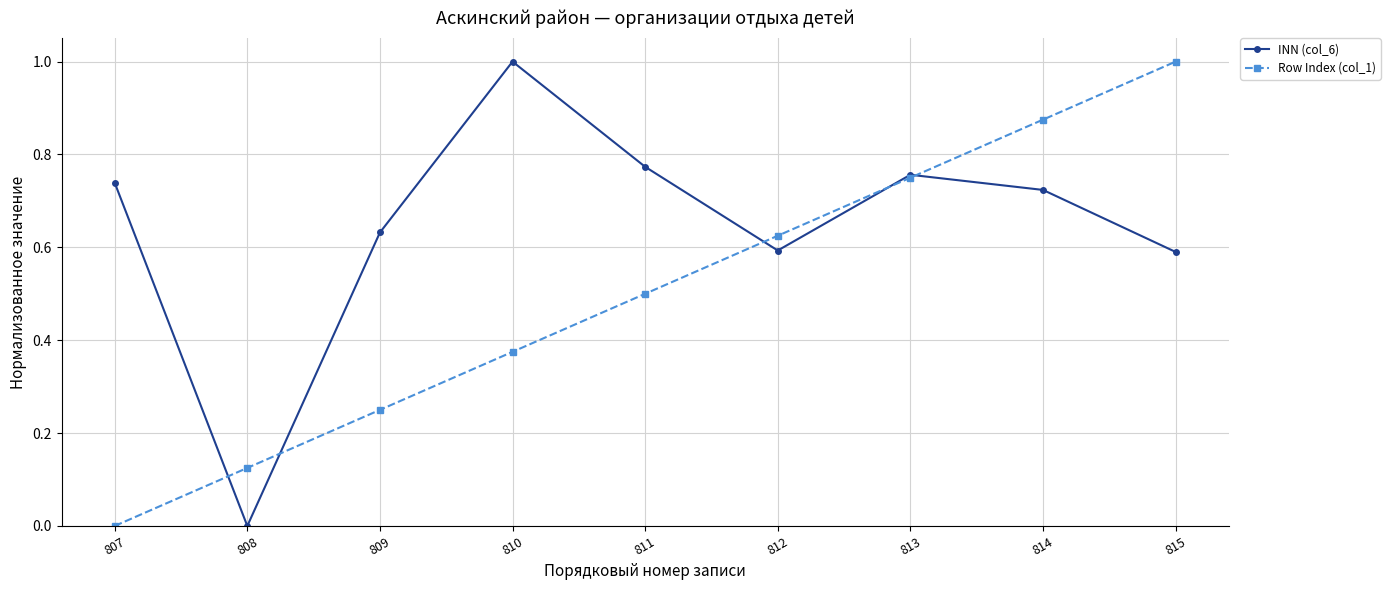

What is the sum of the Row Index (col_1) values at 812 and 813?

1.4